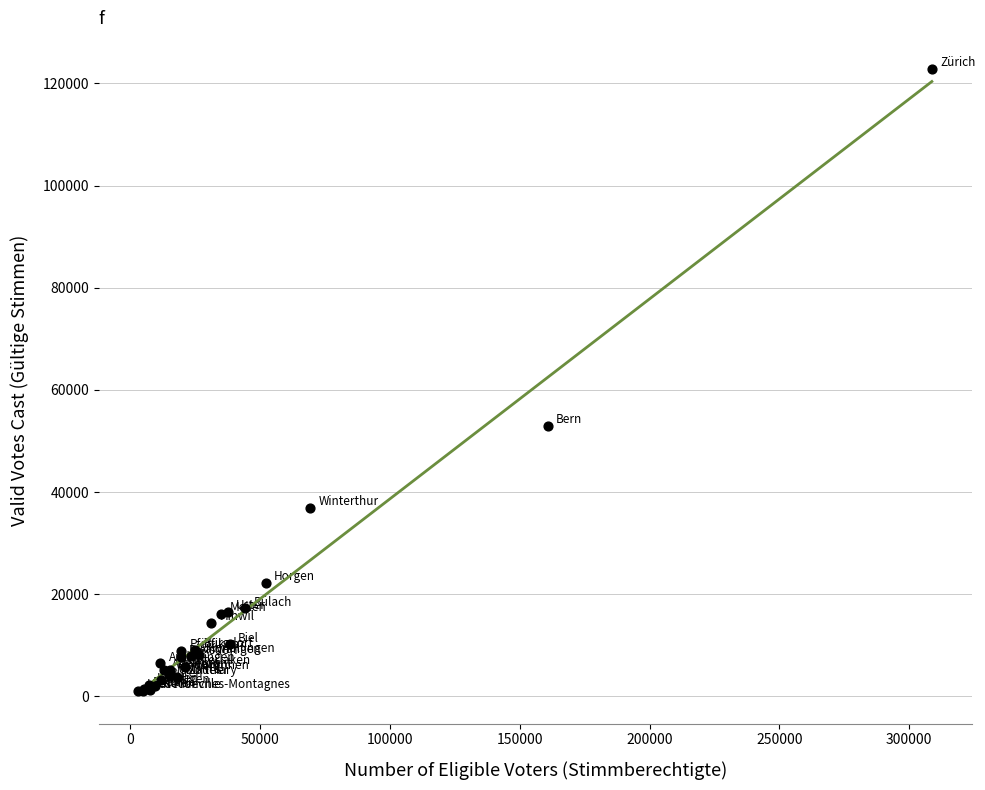

What Y value in the scatter plot is closest to 61953?

52928